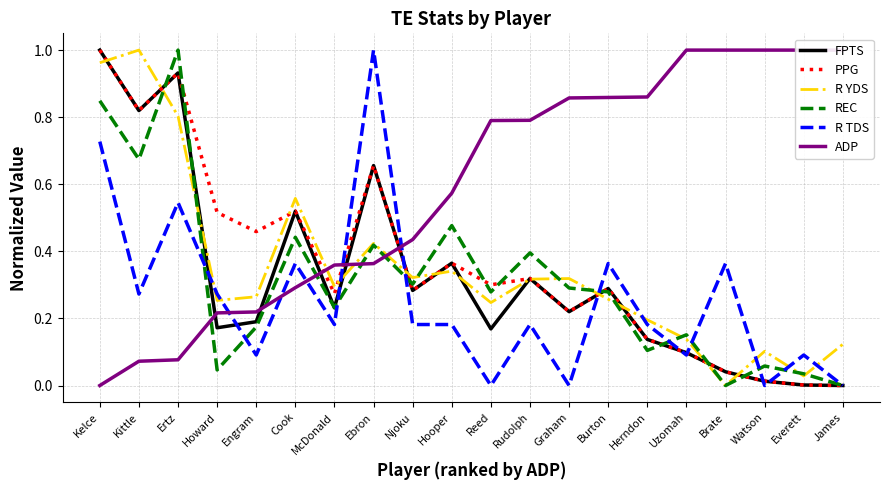

How many intersections are there between R TDS and PPG?

7